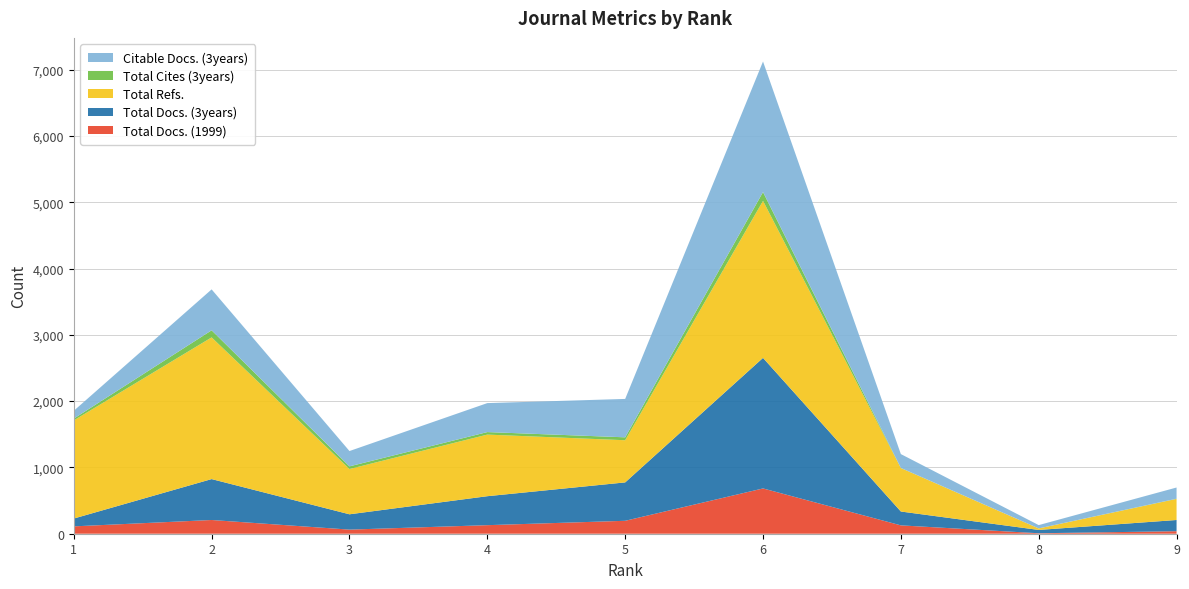

Reading left to right, what are all the values shown in this chart?

Total Docs. (1999): 111	207	62	129	195	683	126	7	38
Total Docs. (3years): 118	617	231	437	579	1969	209	50	169
Total Refs.: 1480	2137	683	929	636	2368	655	23	318
Total Cites (3years): 27	107	40	38	44	133	2	0	3
Citable Docs. (3years): 118	617	231	437	579	1969	209	50	169